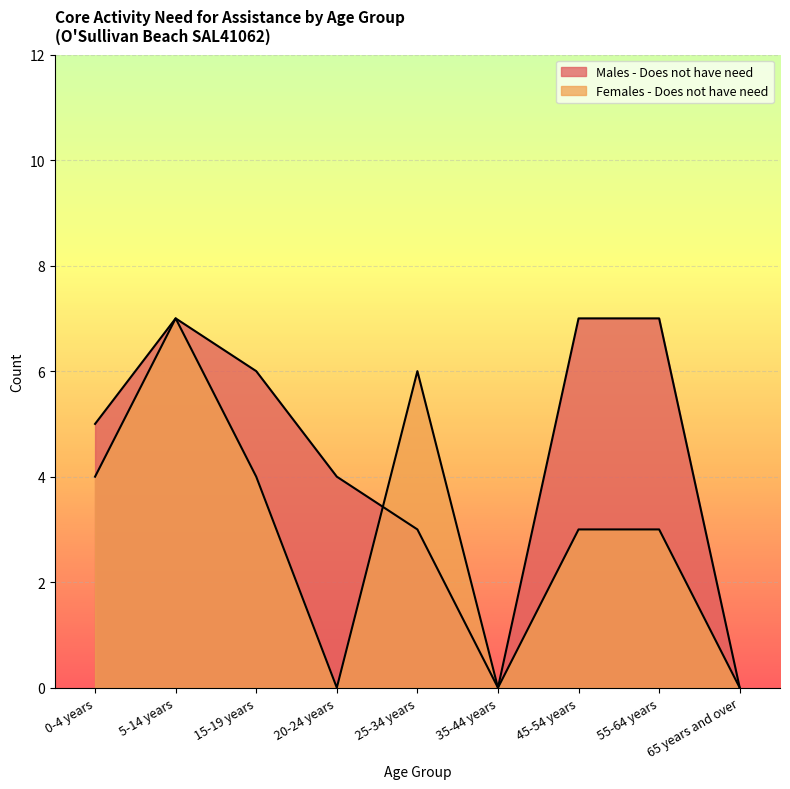

What position from the left is 35-44 years?

6